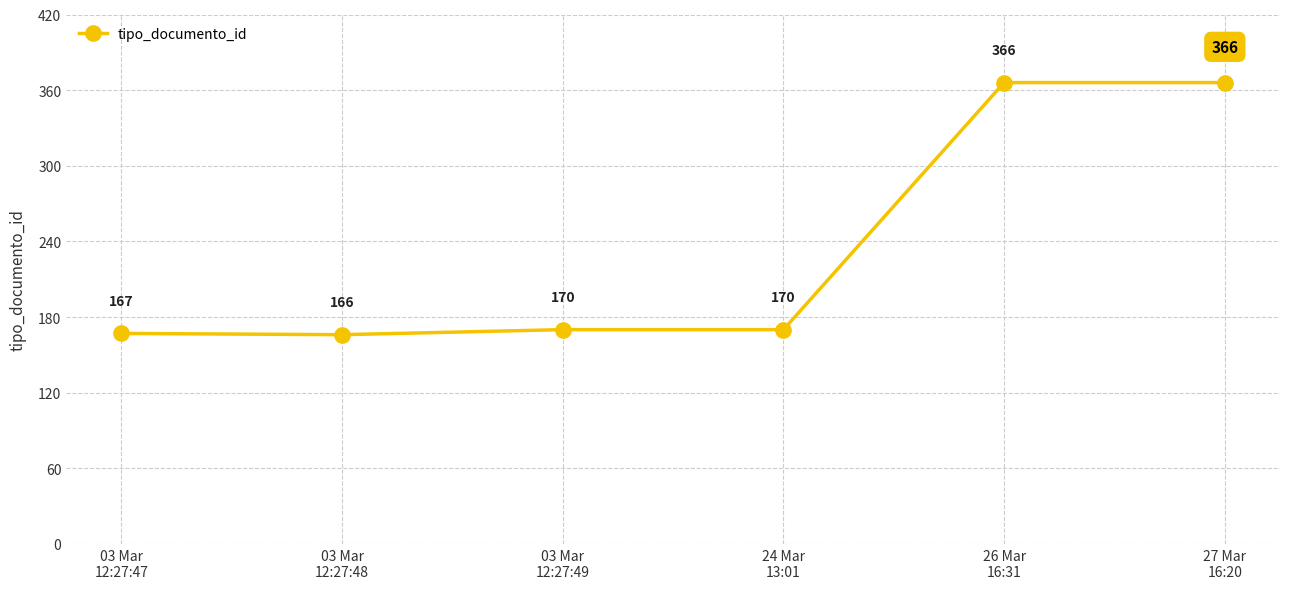

Is this an area chart (filled region under the line)?

No